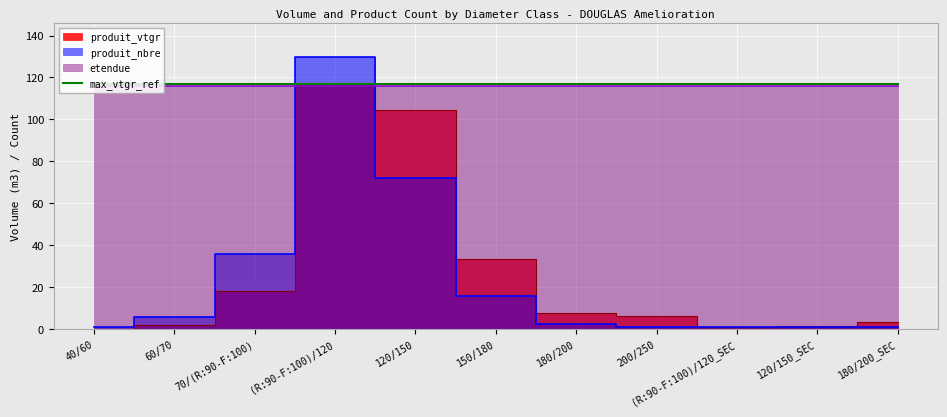

At 180/200_SEC, list the series in order from smallest to largest.

produit_nbre, produit_vtgr